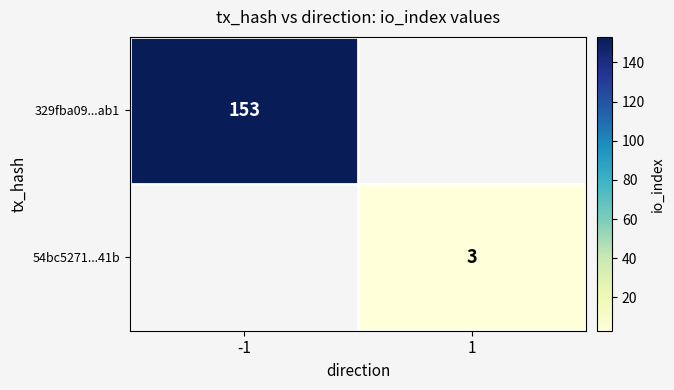

Is it true that 329fba09...ab1 equals 202 at -1?

False